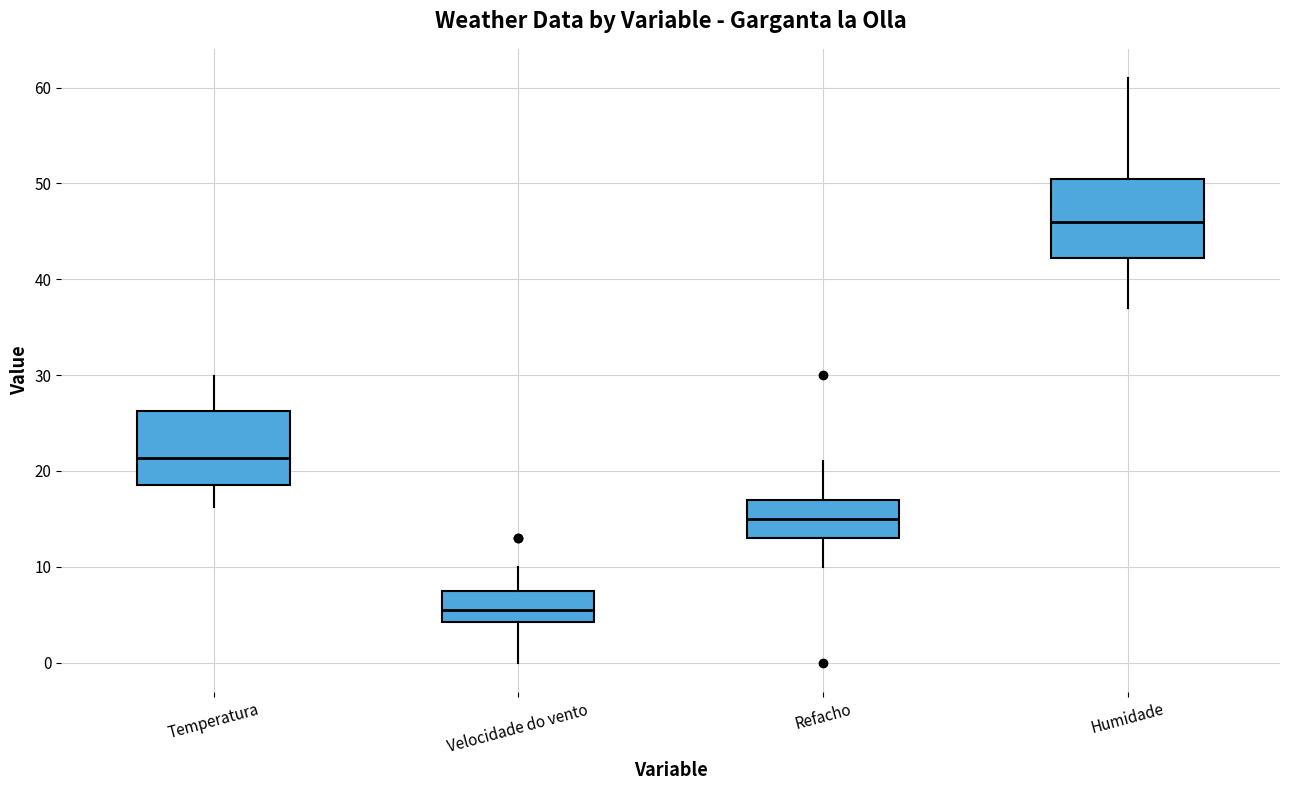

Where is the lower edge of the box for Refacho on the y-axis? The values are not printed on the chart, so give them approximately, as read against the axis.

13